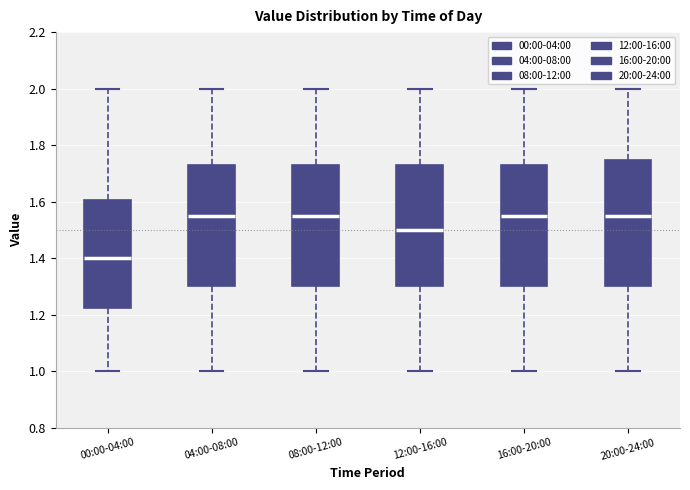

Where does the upper whisker of the box for 12:00-16:00 end on the y-axis? The values are not printed on the chart, so give them approximately, as read against the axis.

2.00